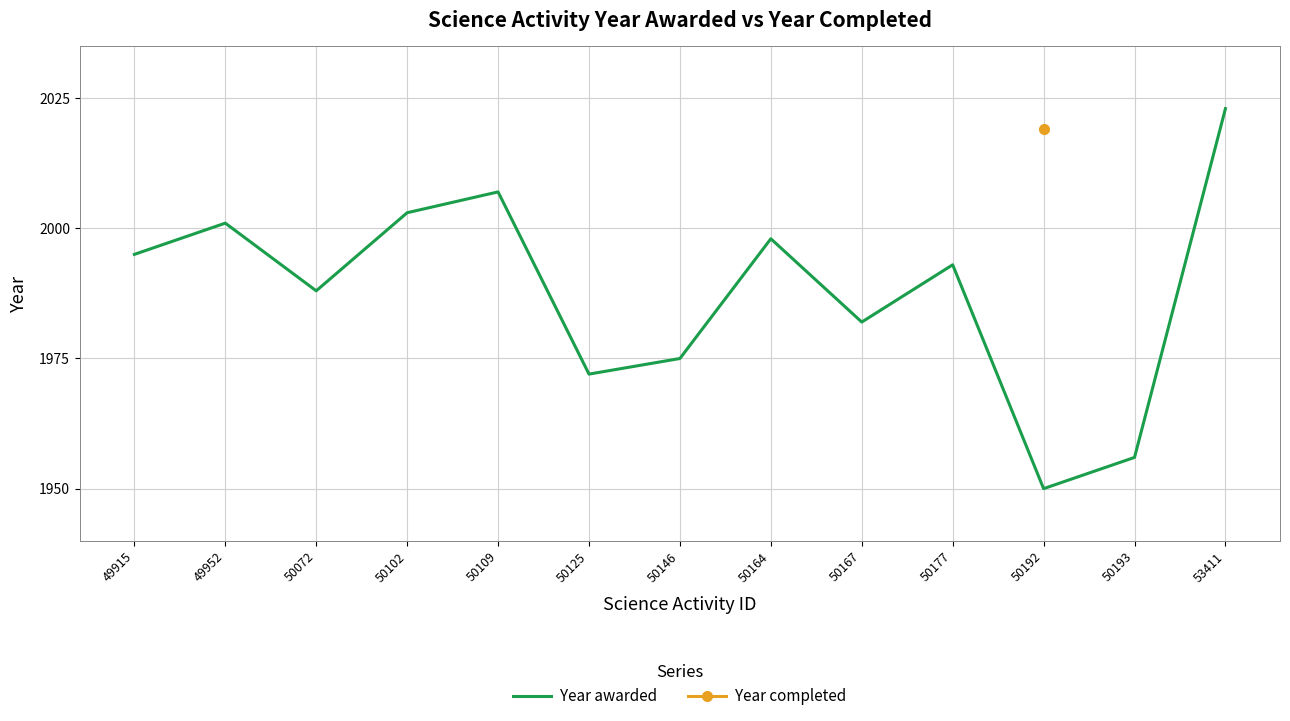

Which category has the lowest value across all series?

50192